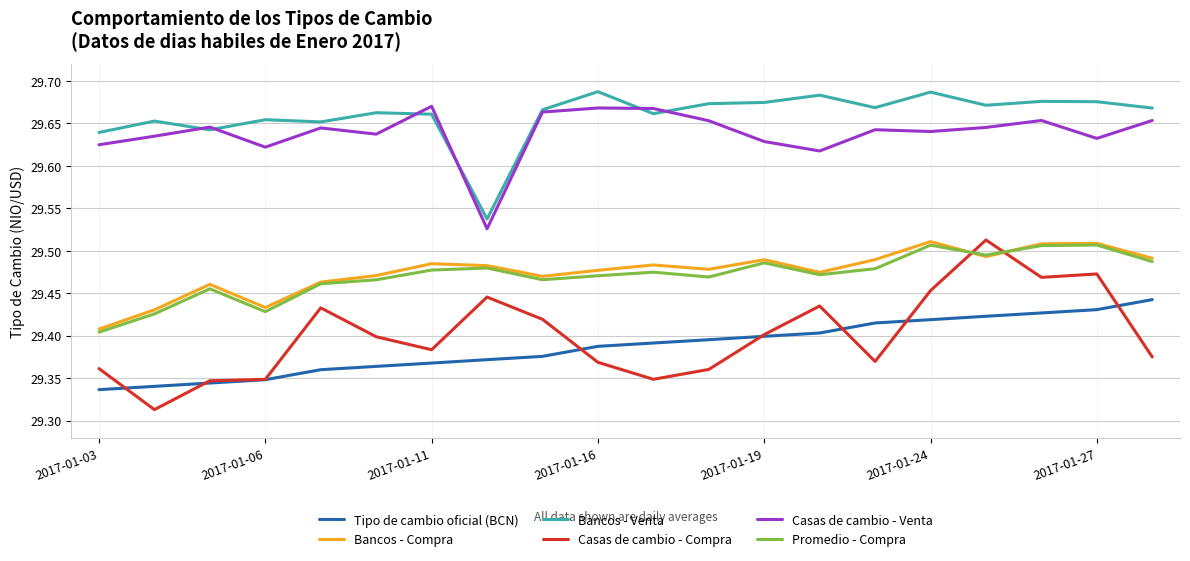

Which series has the largest range (max minus min)?

Casas de cambio - Compra